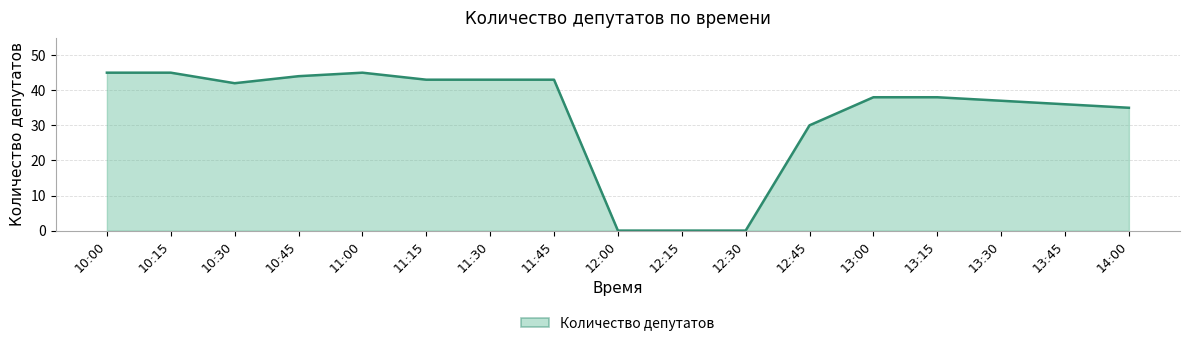

What is the difference between the values at 11:00 and 13:00?

7